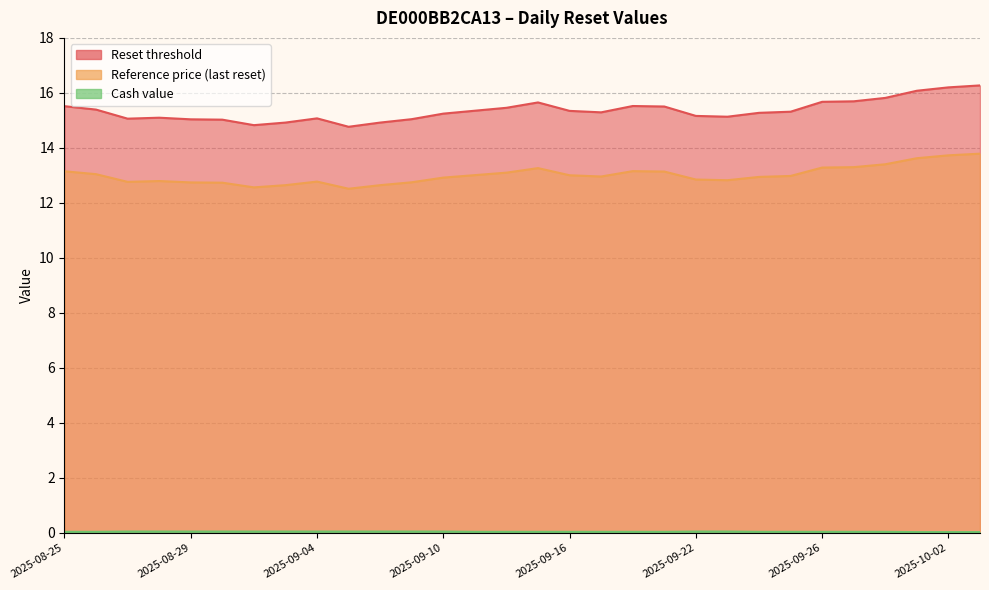

The Cash value series shows 0.1 at 2025-09-15. True or false?

False